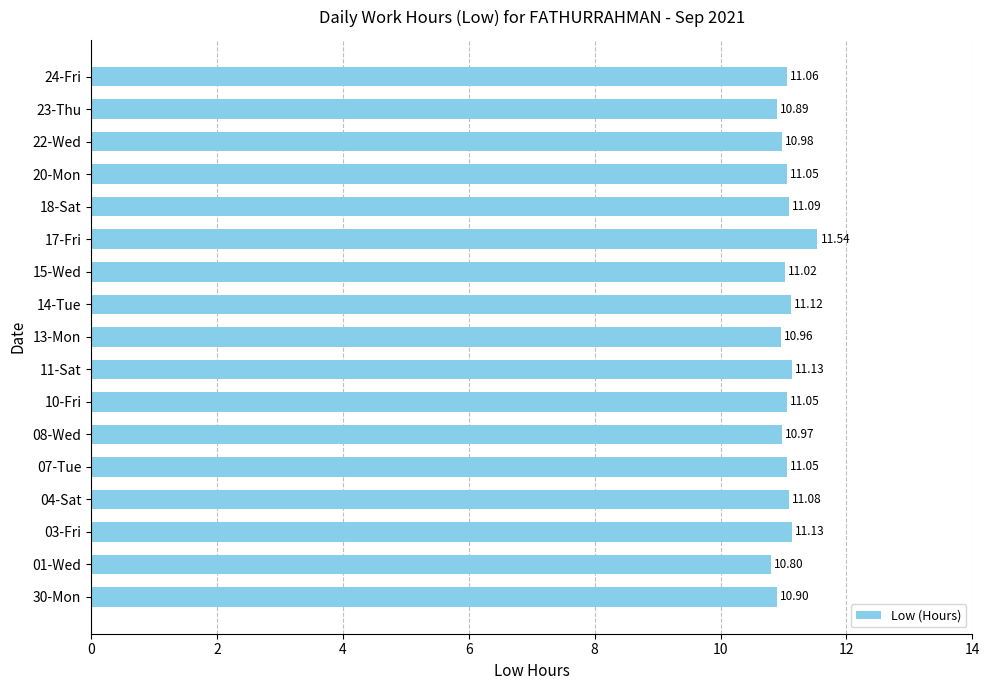

What is the sum of the values at 14-Tue and 04-Sat?

22.2